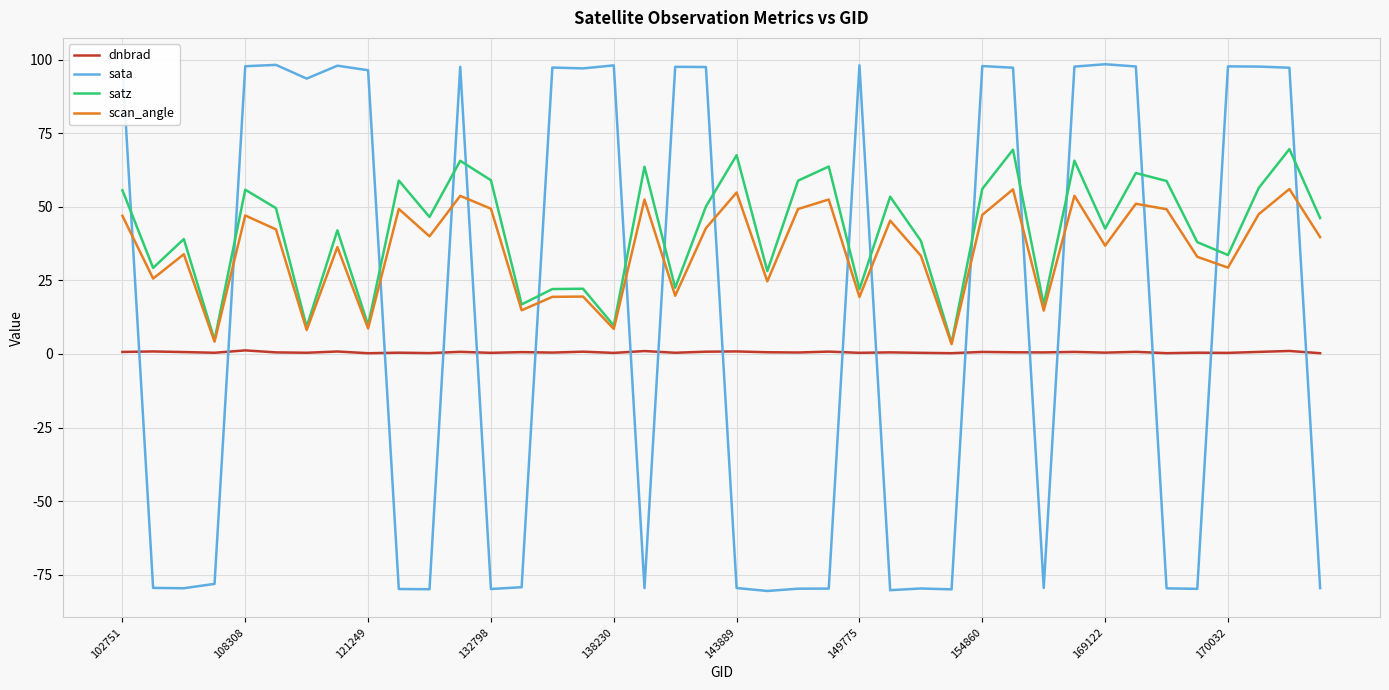

How many lines are shown in the chart?

4